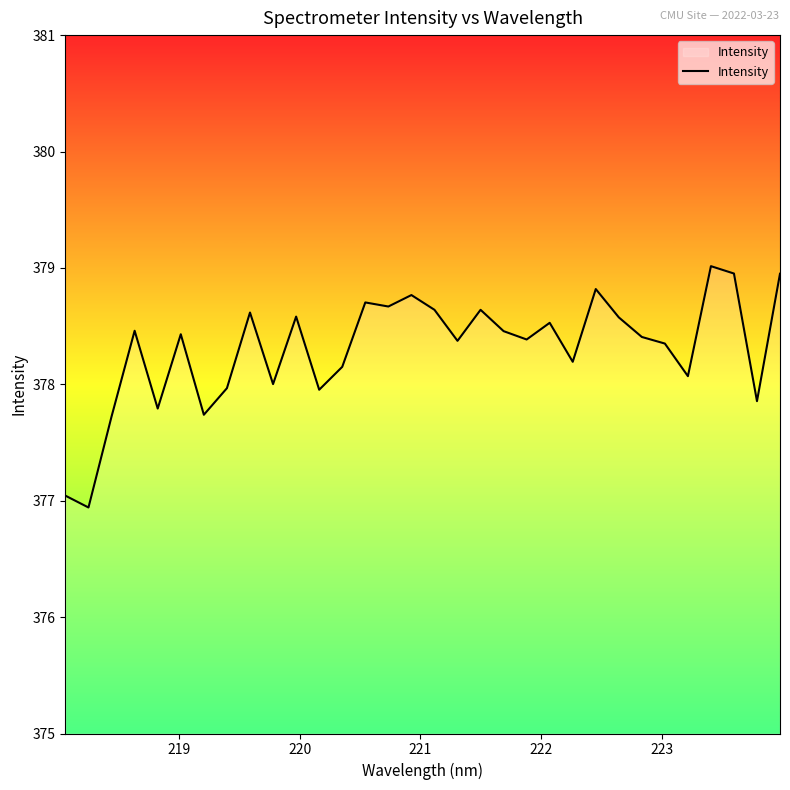

What is the smallest value displayed?

376.9